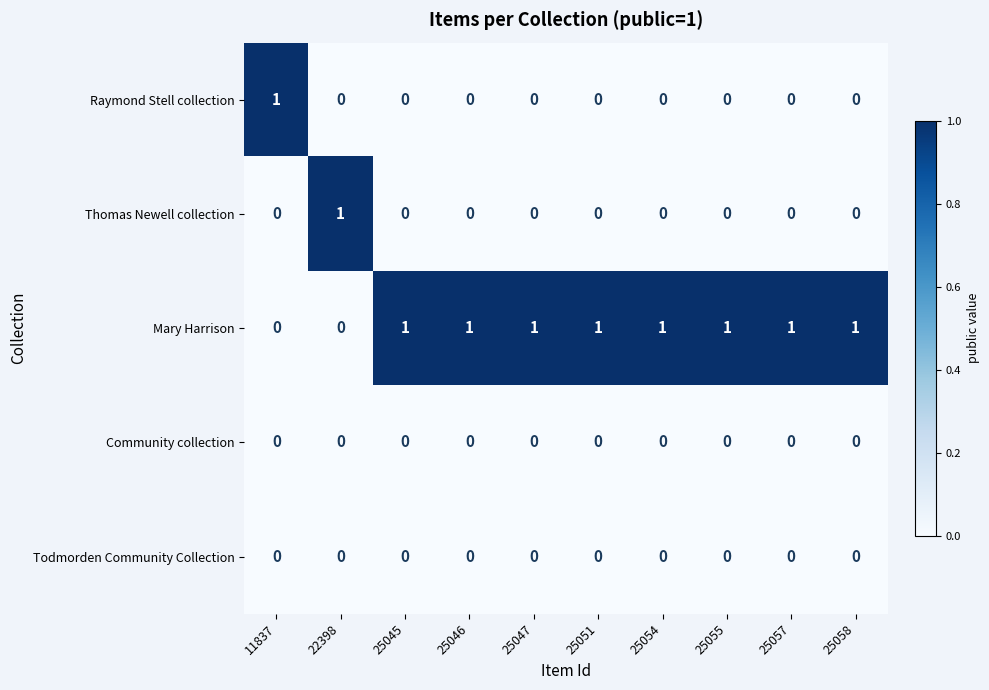

What is the maximum value shown in the chart?

1